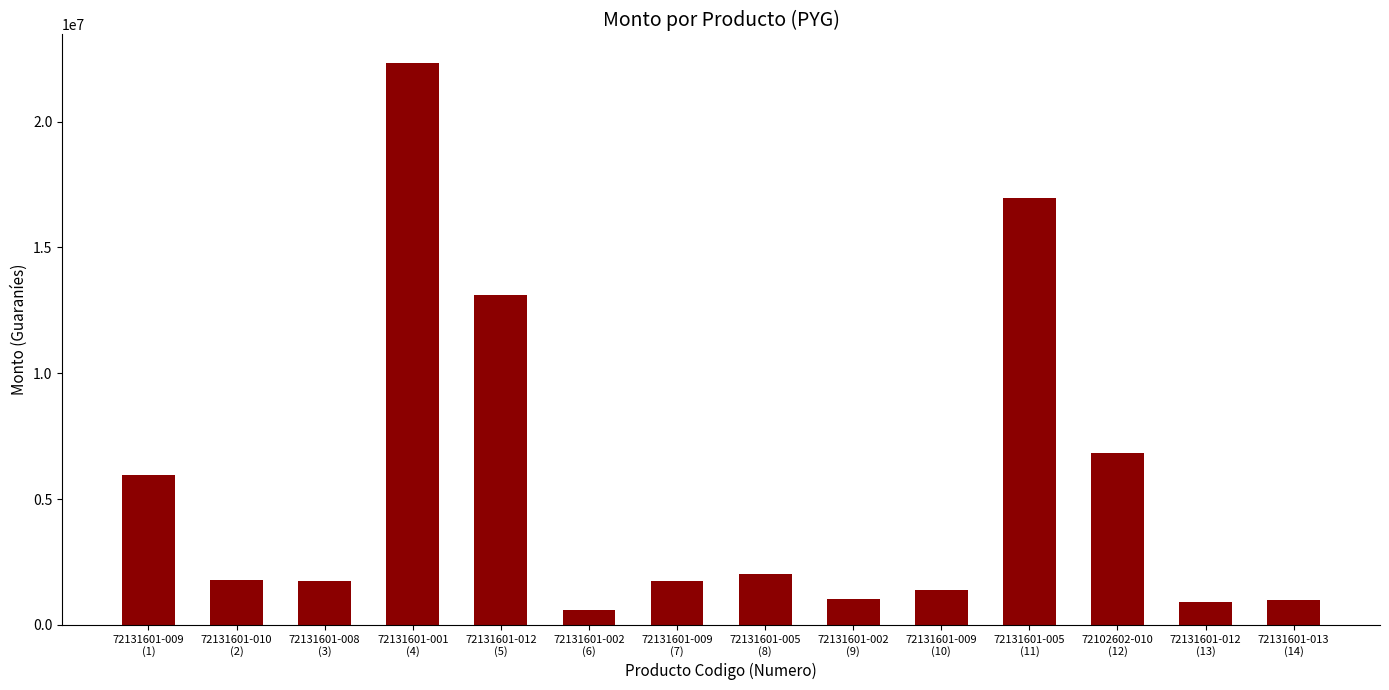

What is the sum of all values?

77419960